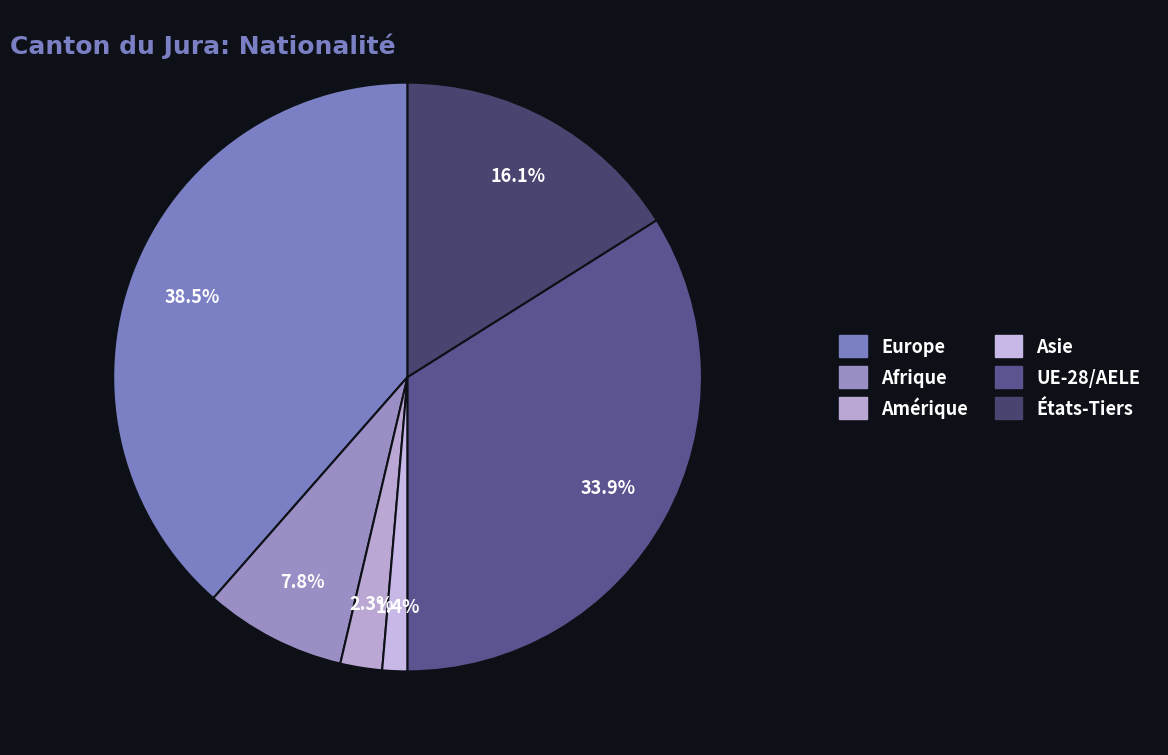

To the nearest percent, what portion does Afrique represent?

8%